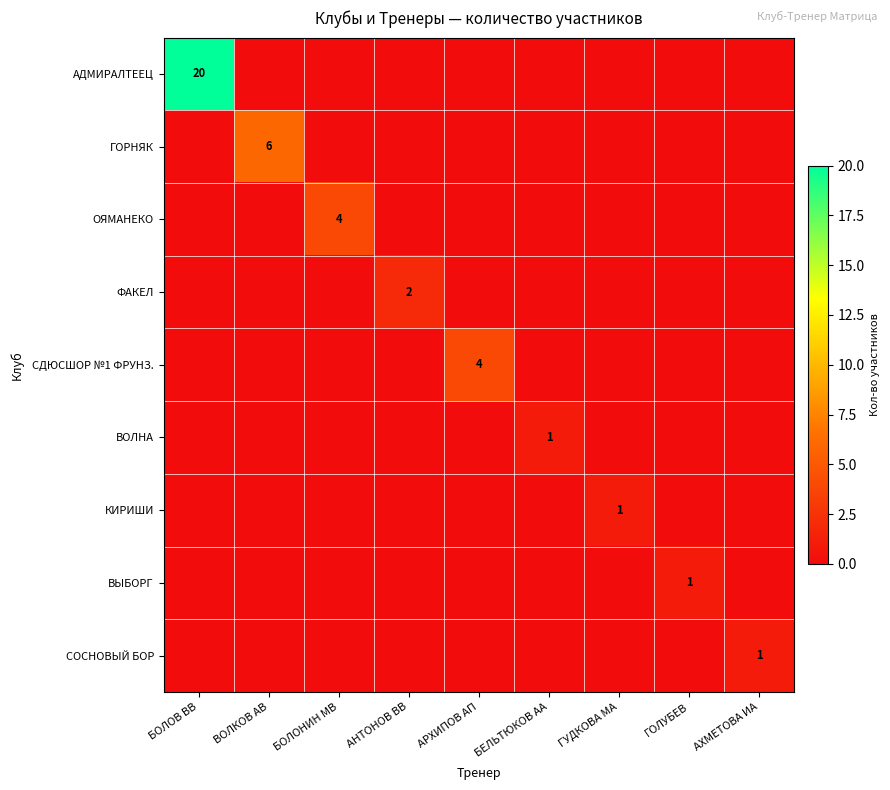

The КИРИШИ series shows 2 at ГУДКОВА МА. True or false?

False